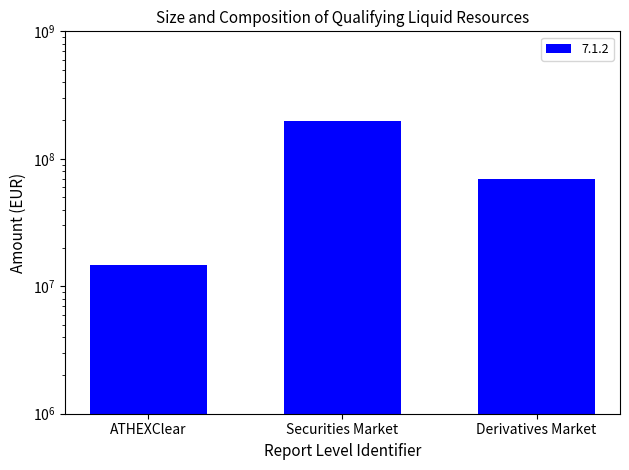

Read the value at ATHEXClear.

14599614.3